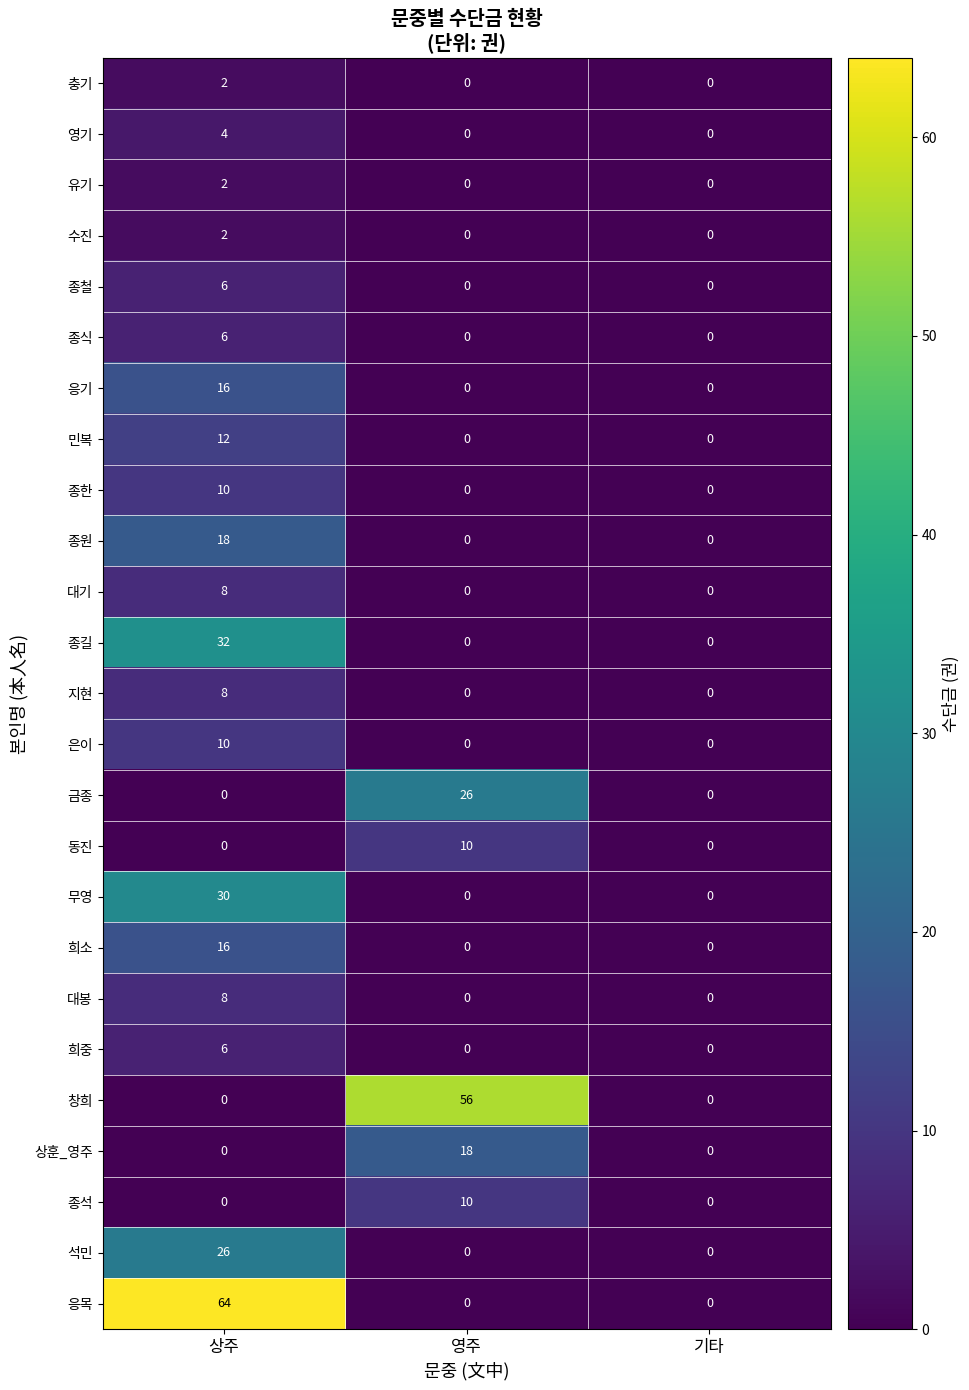

How many series are shown in this chart?

25